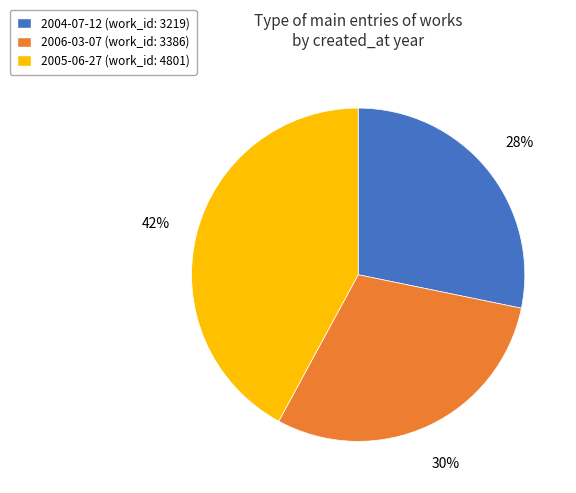

To the nearest percent, what percentage of the pie is 2005-06-27?

42%